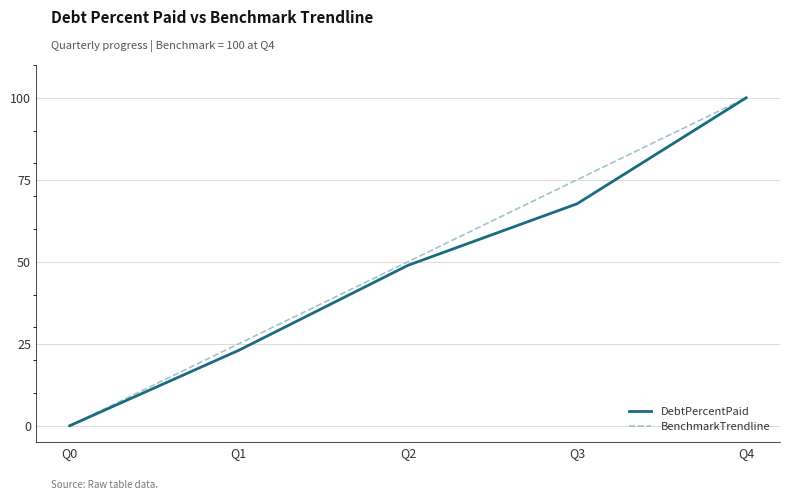

Is the value of BenchmarkTrendline at Q3 greater than the value of DebtPercentPaid at Q0?

Yes